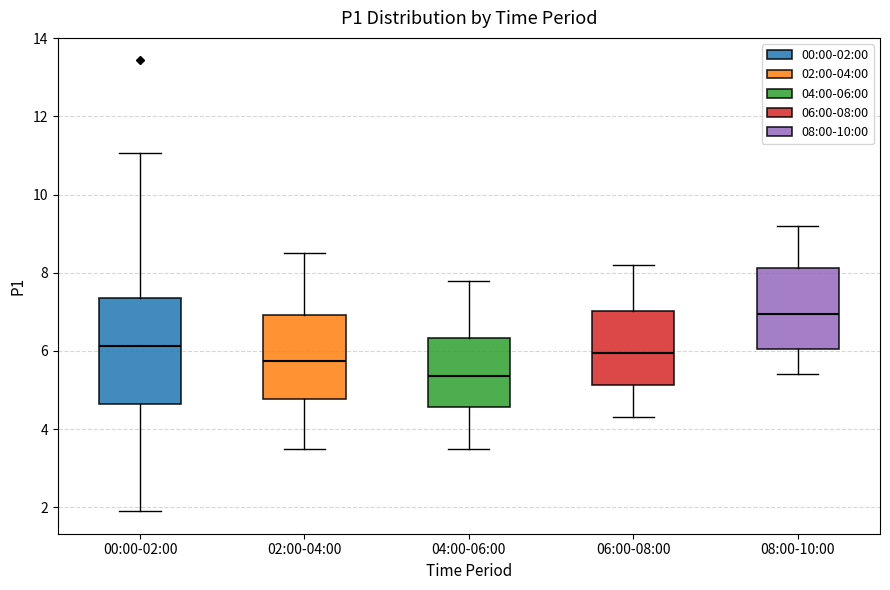

Which box is the tallest, from its lower edge to its upper edge?

00:00-02:00